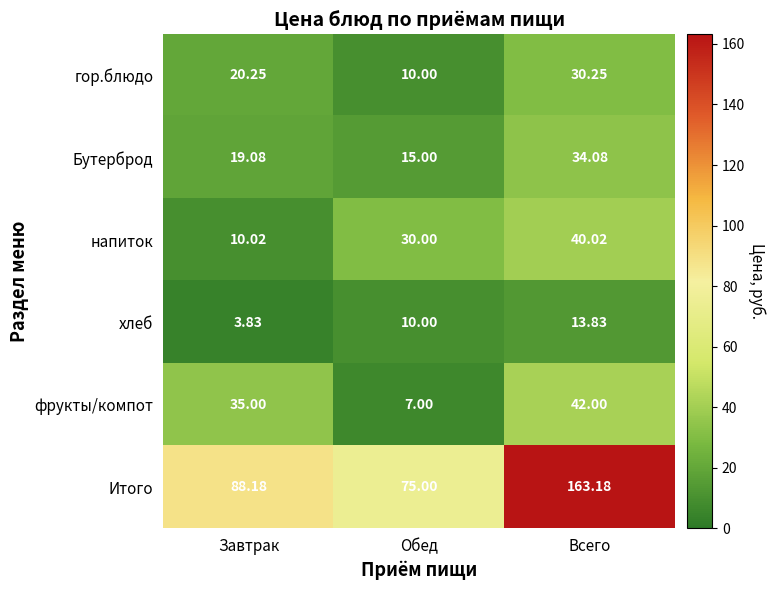

Which category has the lowest value in the Итого series?

Обед